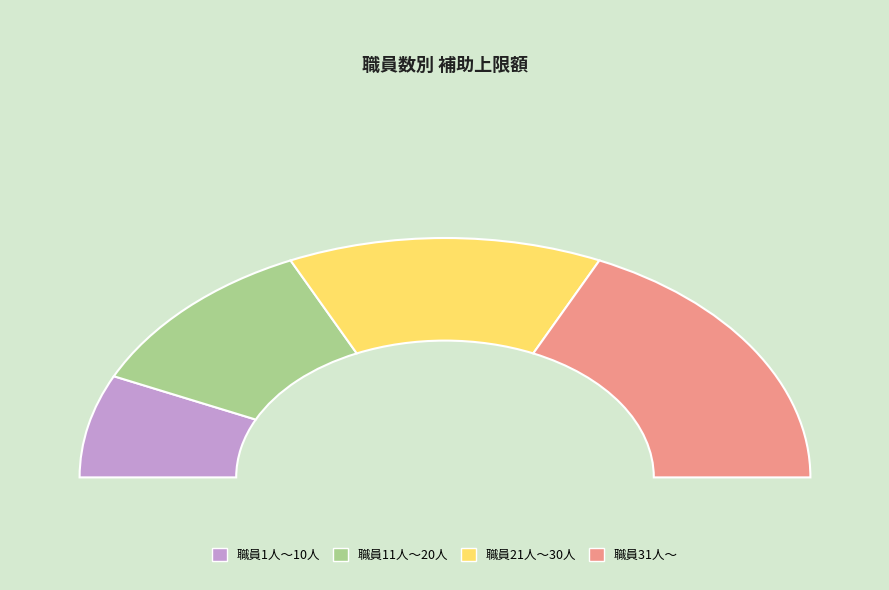

What is the change in value from 職員11人～20人 to 職員21人～30人?

+400000